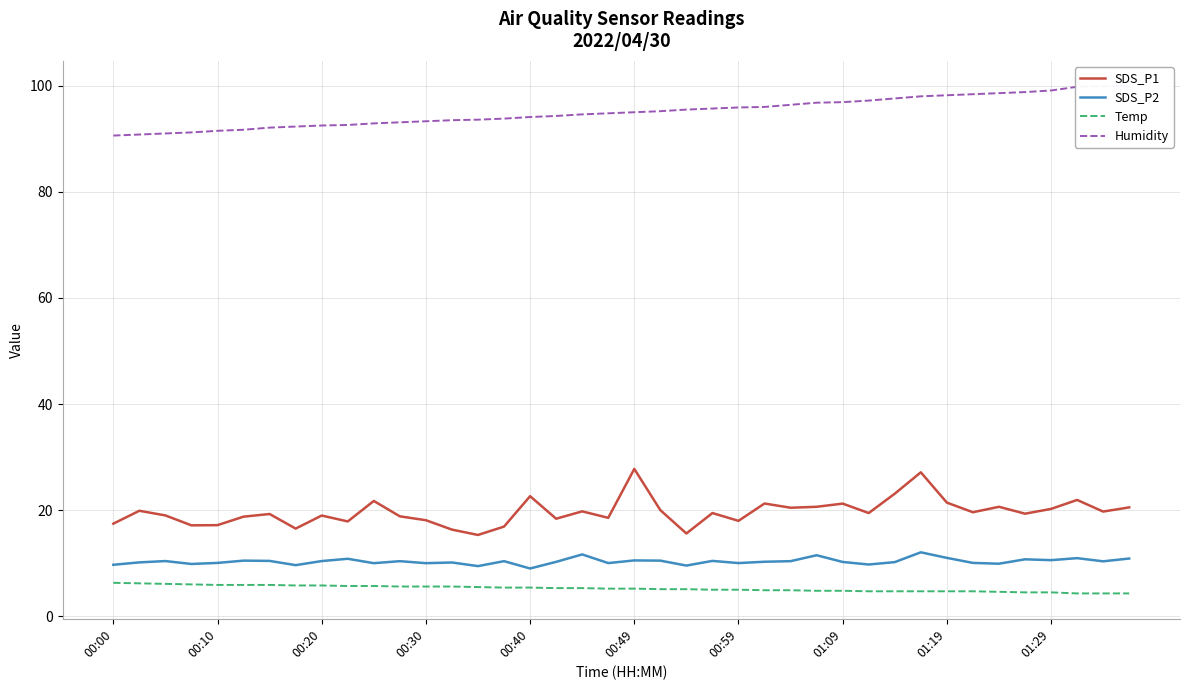

Which series changed the most between 10 and 25?

Humidity